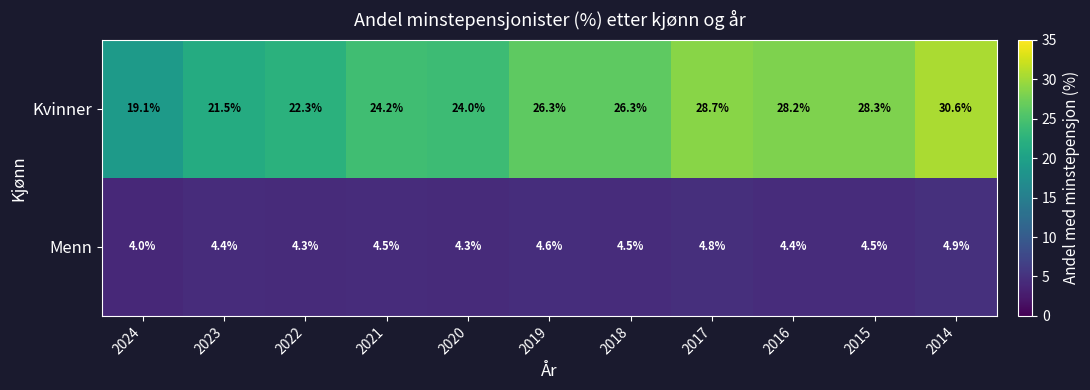

Rank the series by their average value, from lowest to highest.

Menn, Kvinner